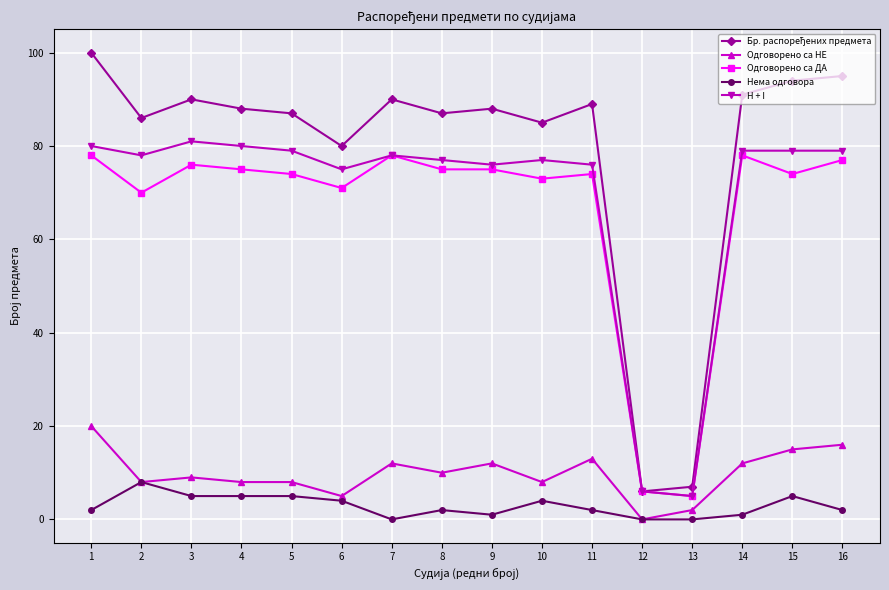

At how many categories does at least one series exceed 39?

14